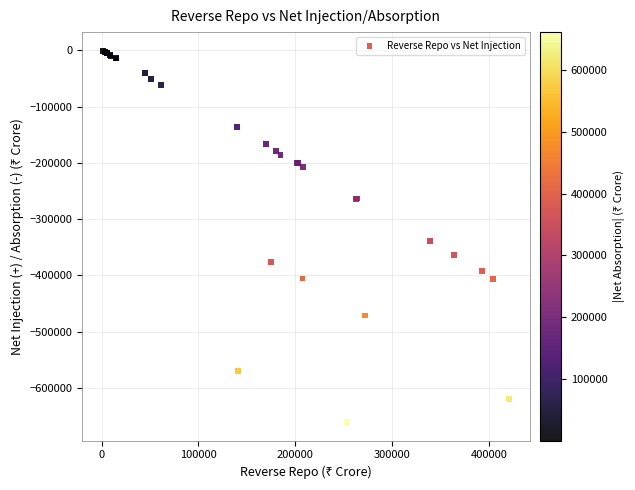

What Y value in the scatter plot is closest to -330818?

-338583